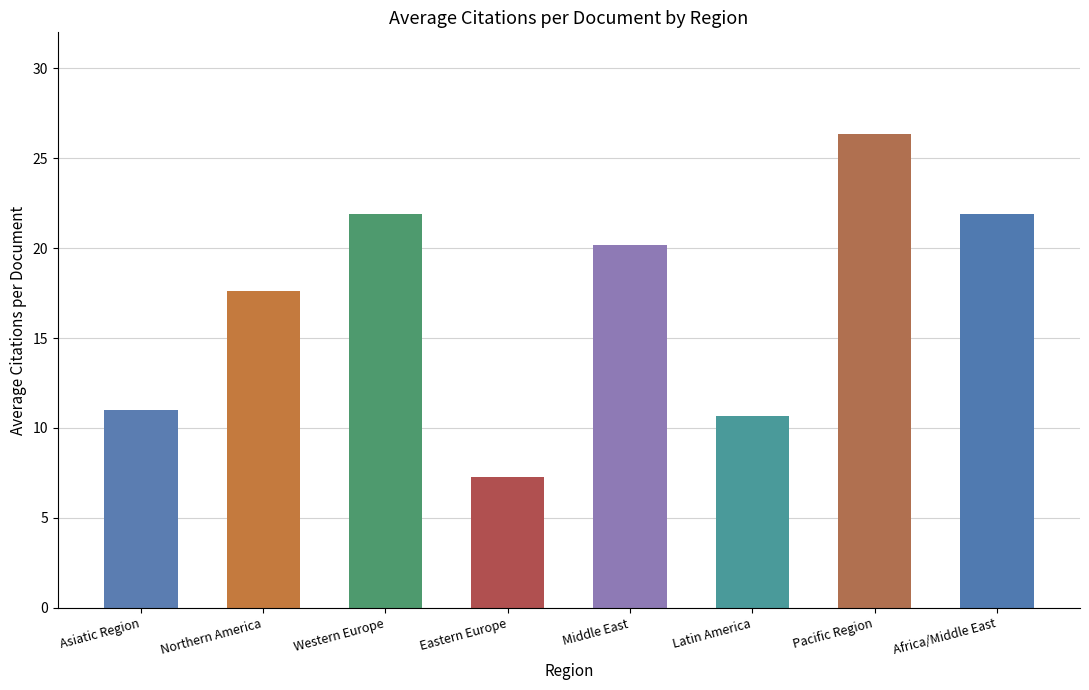

Is it true that the value at Africa/Middle East is 21.9?

True